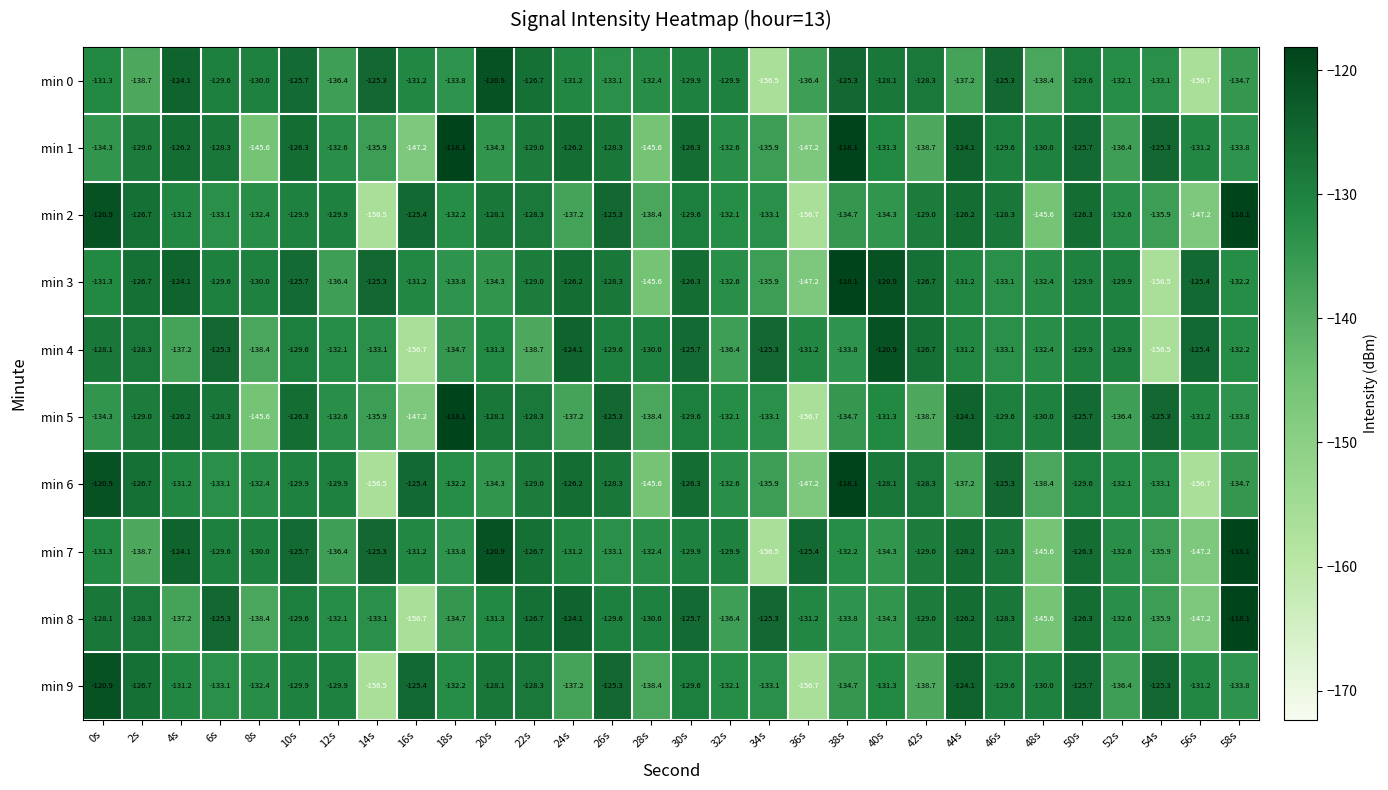

Which series has the largest total across all categories?

min 3